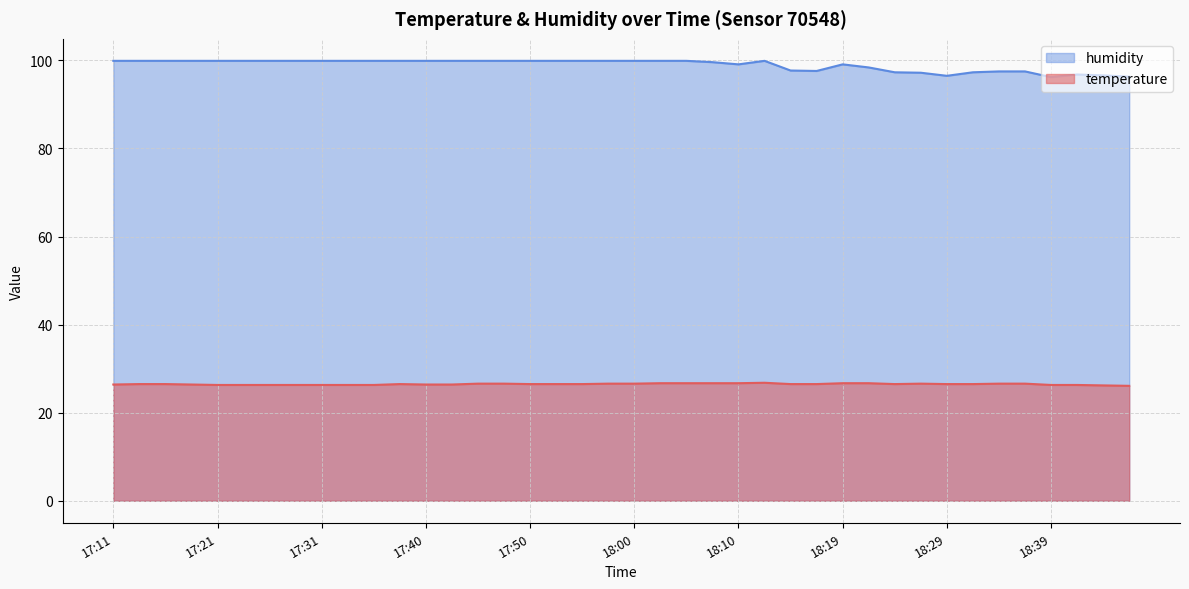

True or false: humidity has a value of 96.8 at 18:41.

True